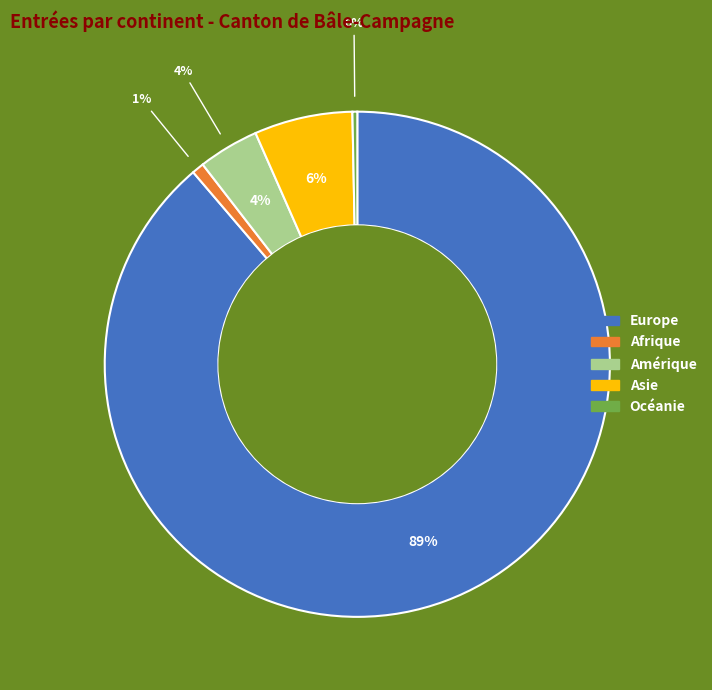

To the nearest percent, what is the combined percentage of Afrique and Europe?

90%